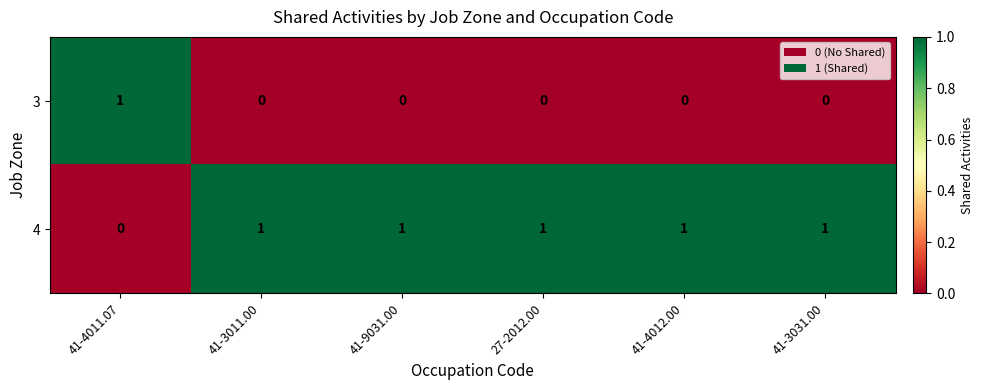

At 41-3031.00, list the series in order from smallest to largest.

3, 4